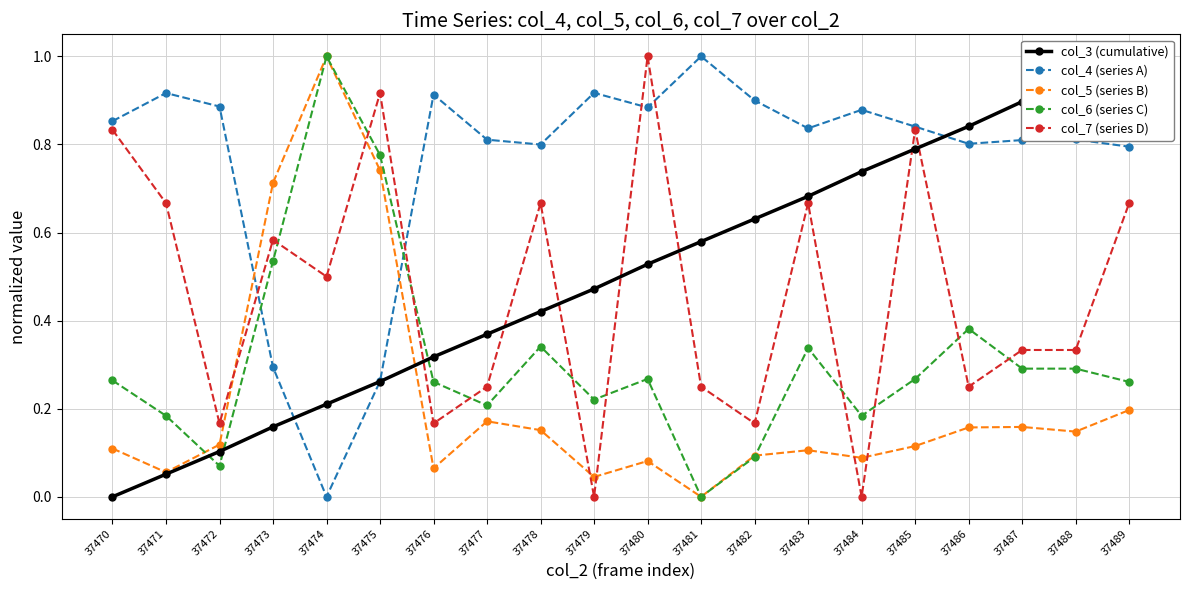

What are all the series names shown in the legend?

col_3 (cumulative), col_4 (series A), col_5 (series B), col_6 (series C), col_7 (series D)